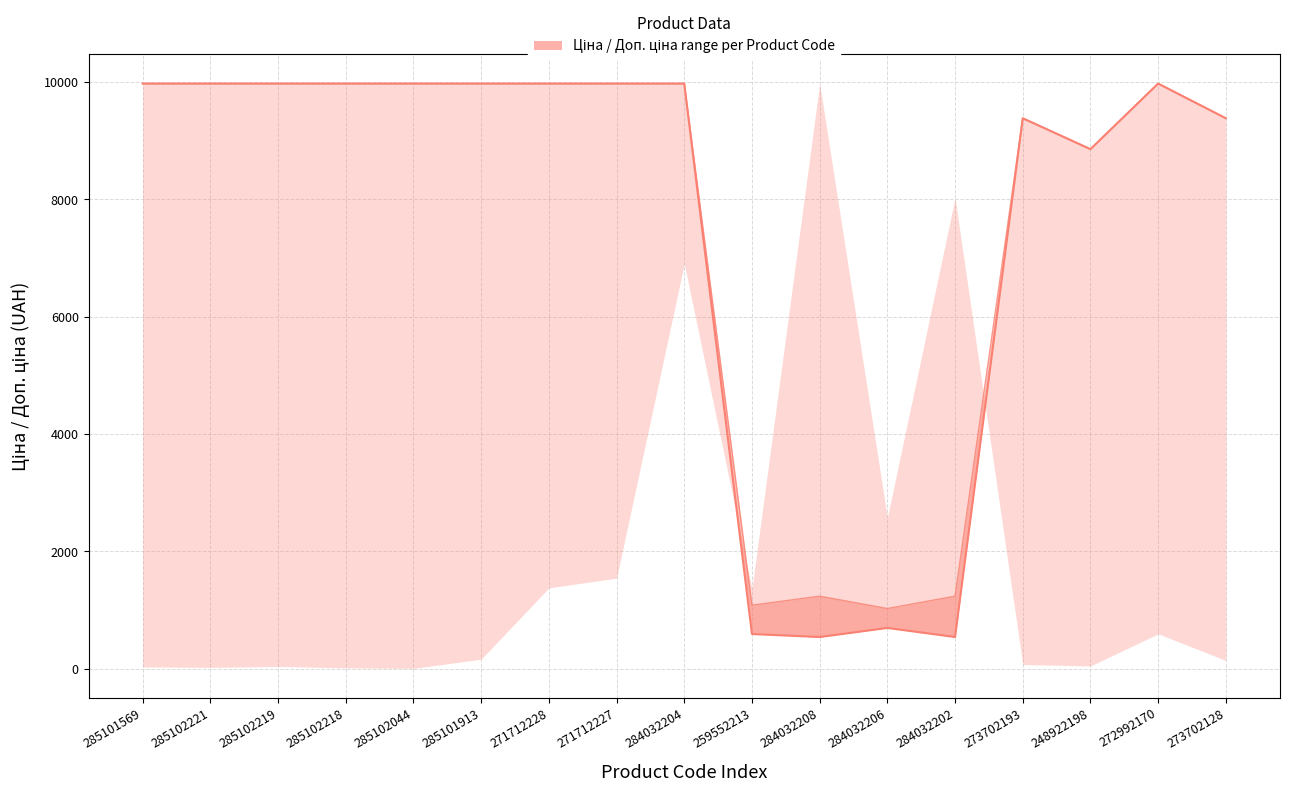

List the labels in order of value, largest first.

285101569, 285102221, 285102219, 285102218, 285102044, 285101913, 271712228, 271712227, 284032204, 272992170, 273702193, 273702128, 248922198, 284032206, 259552213, 284032208, 284032202